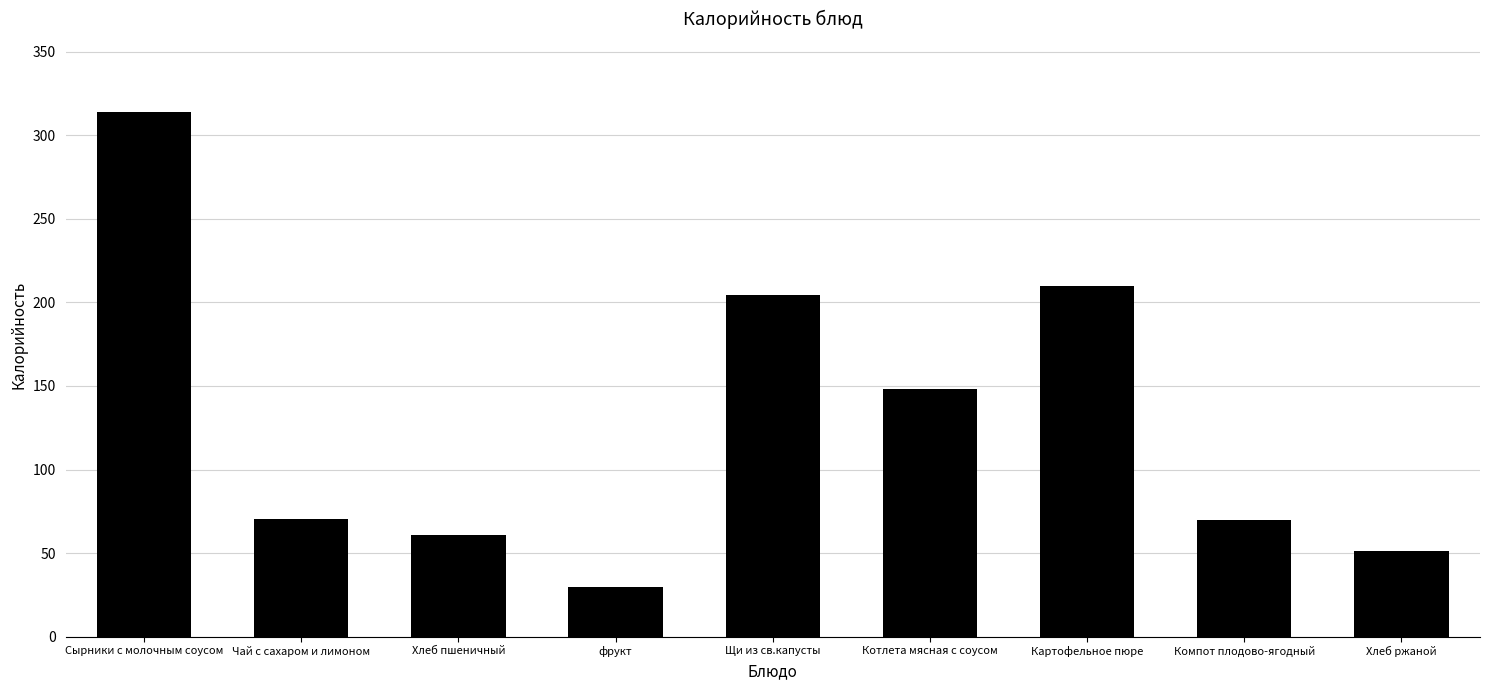

Is it true that the value at Хлеб пшеничный is 61.0?

True